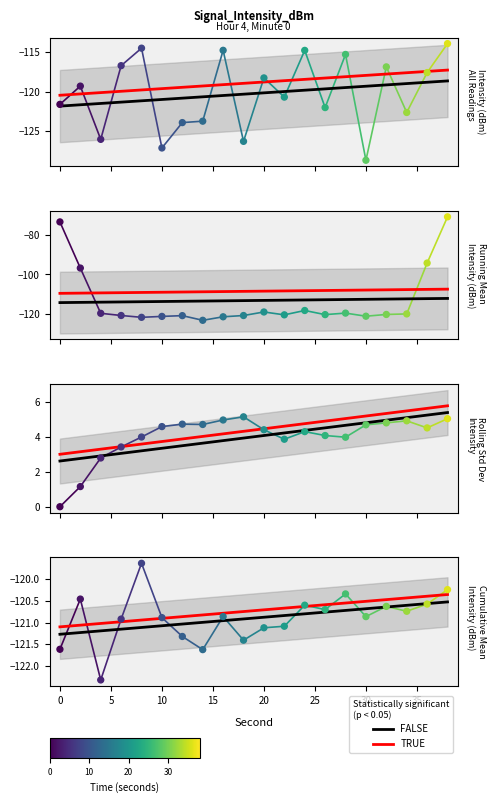

Which has a higher value, 2 or 34?

2